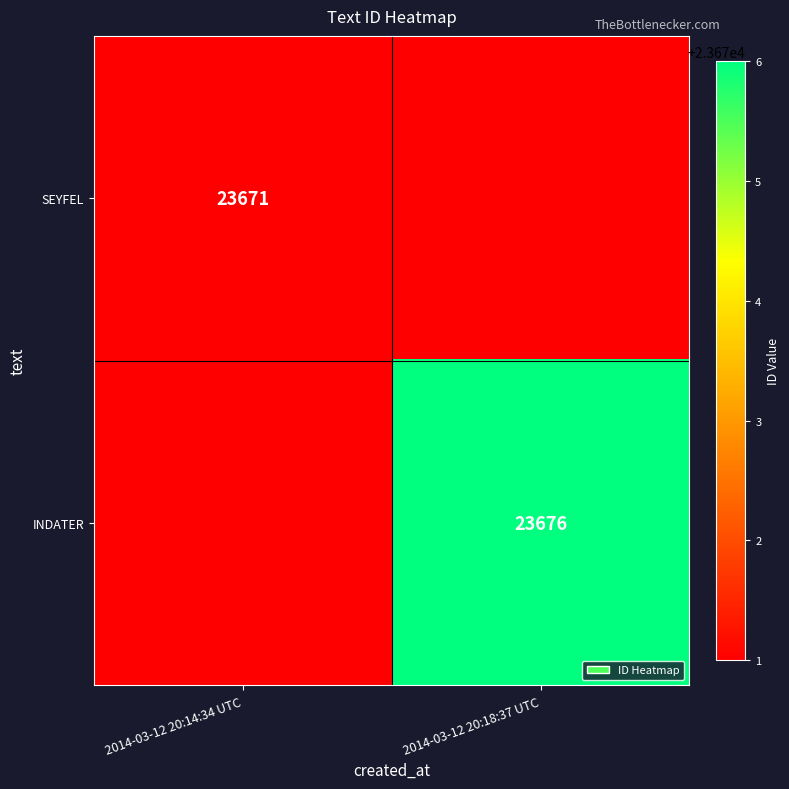

The SEYFEL series shows 5644 at 2014-03-12 20:14:34 UTC. True or false?

False